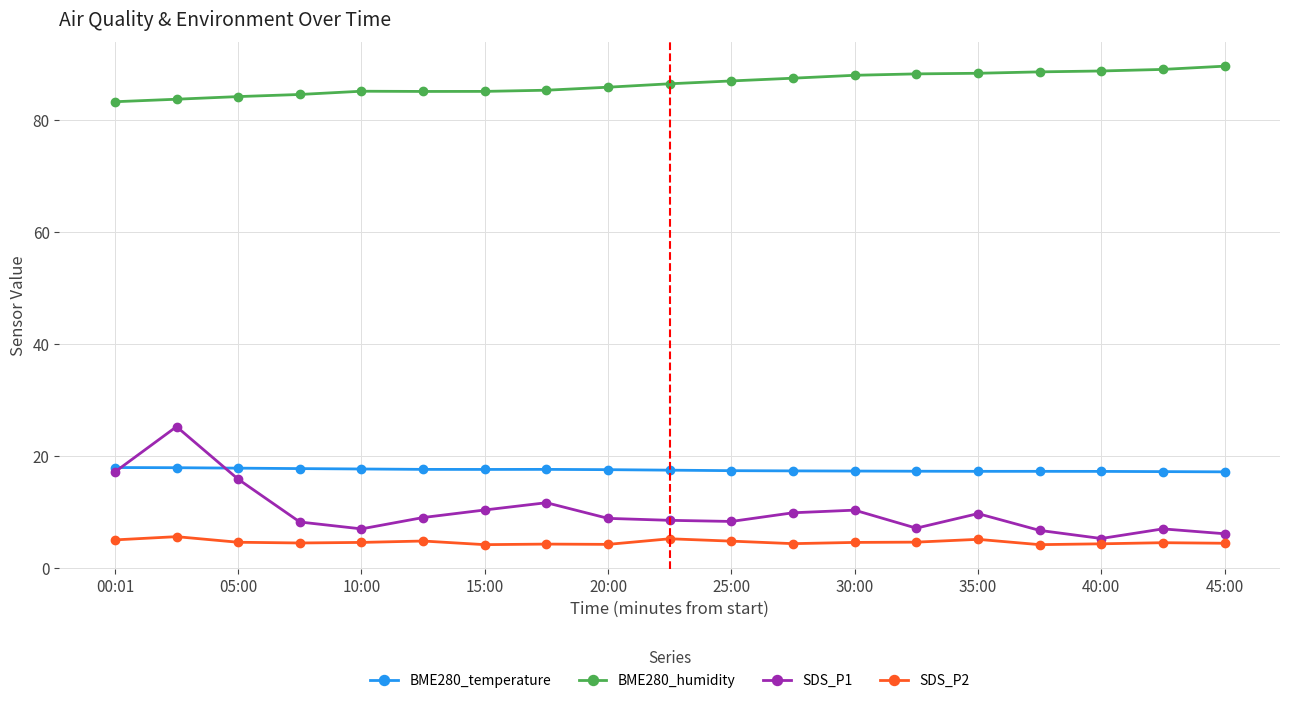

What is the greatest value displayed?

89.7